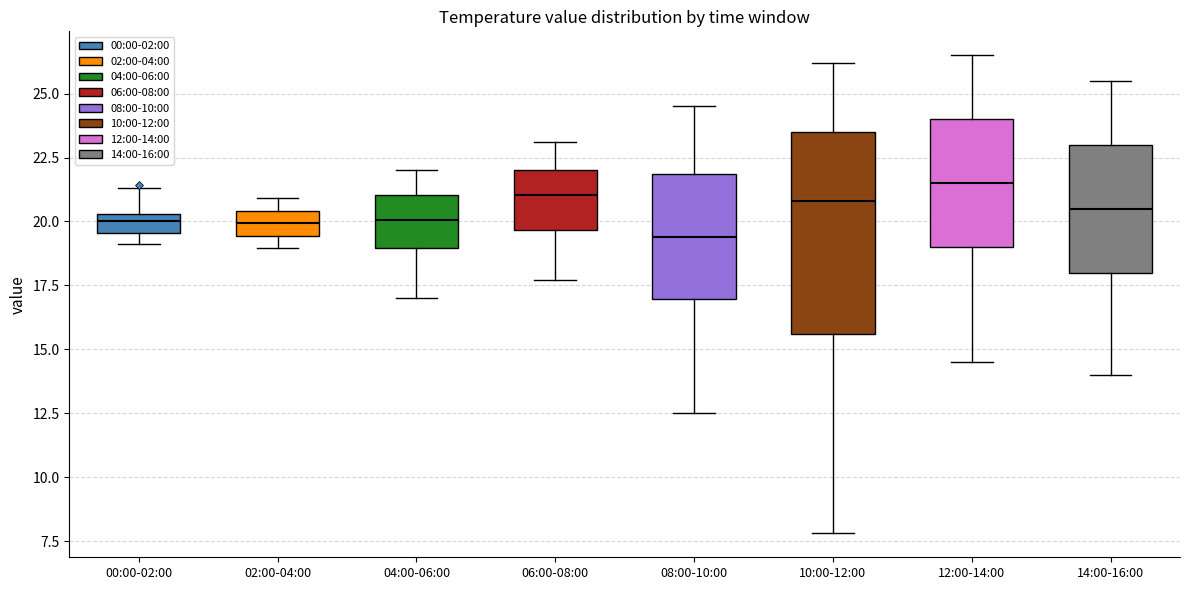

Where is the lower edge of the box for 04:00-06:00 on the y-axis? The values are not printed on the chart, so give them approximately, as read against the axis.

19.0